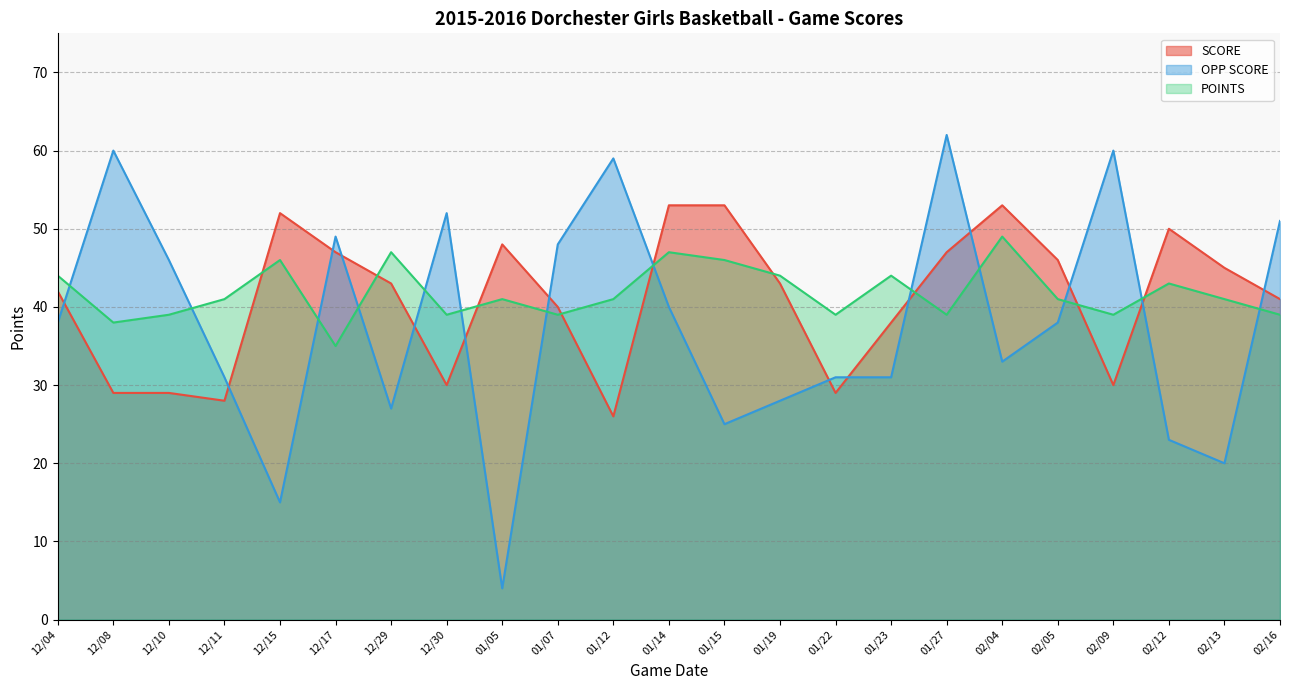

Reading right to left, extract all data points from this chart.

SCORE: 41	45	50	30	46	53	47	38	29	43	53	53	26	40	48	30	43	47	52	28	29	29	42
OPP SCORE: 51	20	23	60	38	33	62	31	31	28	25	40	59	48	4	52	27	49	15	31	46	60	38
POINTS: 39	41	43	39	41	49	39	44	39	44	46	47	41	39	41	39	47	35	46	41	39	38	44